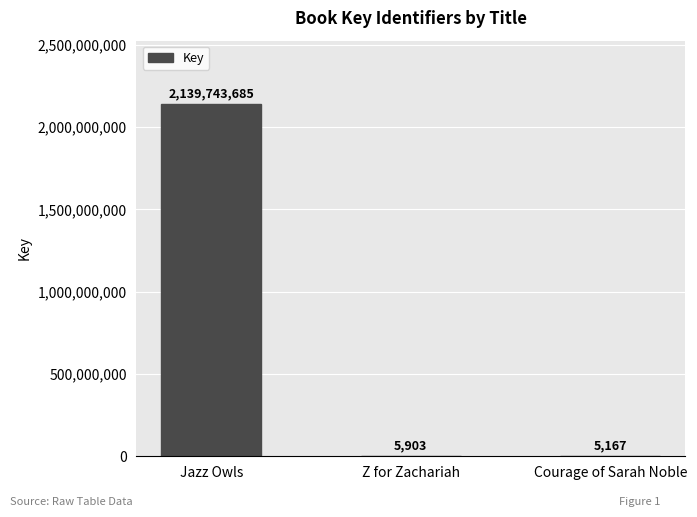

True or false: the data shows 3805683889 at Jazz Owls.

False